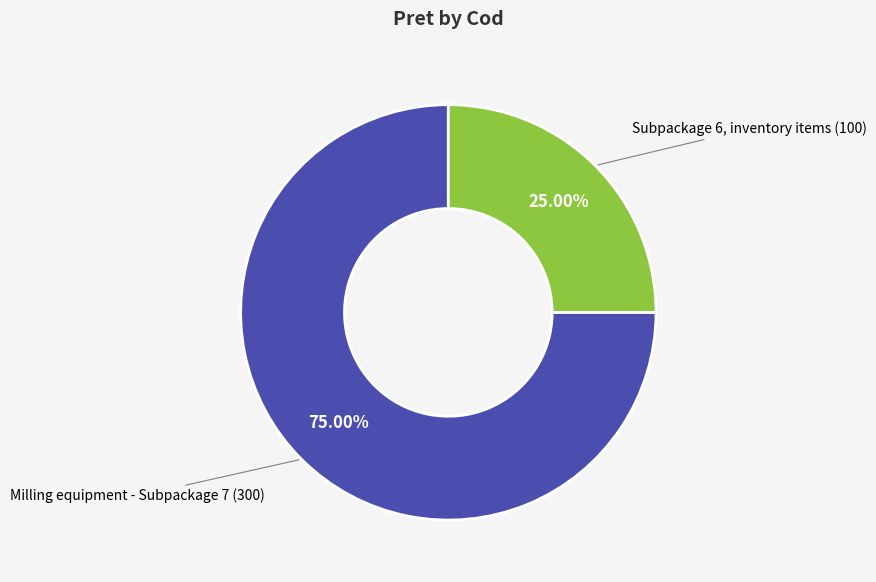

Is there any slice that represents more than half of the pie?

Yes